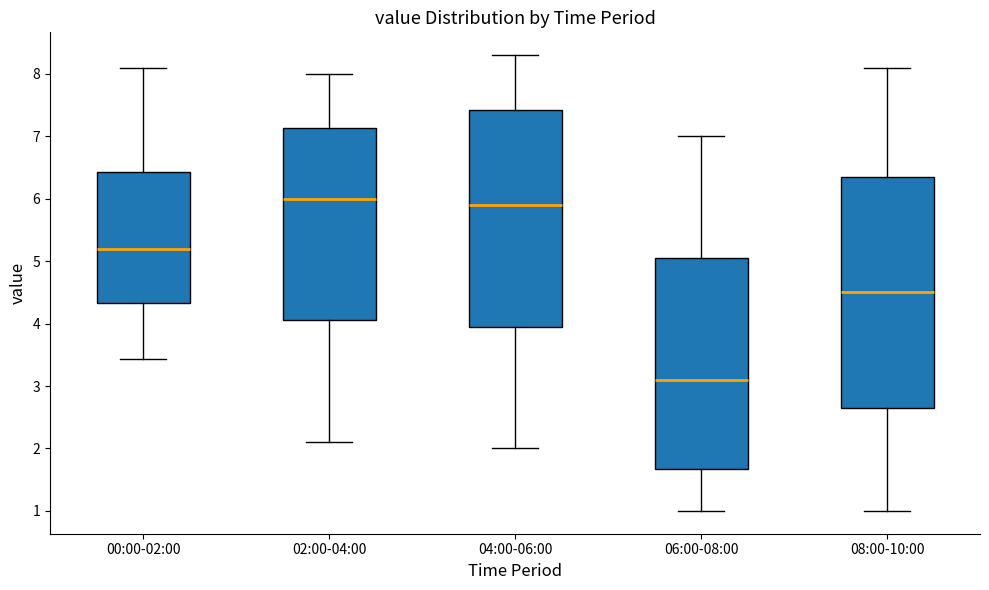

Reading left to right, read every box against the y-axis: the position of its median line, the range the box covers, and the ends of its whiskers. The values are not printed on the chart, so give them approximately, as read against the axis.

00:00-02:00: median 5.2, box 4.3 to 6.4, whiskers 3.4 to 8.1
02:00-04:00: median 6.0, box 4.1 to 7.1, whiskers 2.1 to 8.0
04:00-06:00: median 5.9, box 4.0 to 7.4, whiskers 2.0 to 8.3
06:00-08:00: median 3.1, box 1.7 to 5.1, whiskers 1.0 to 7.0
08:00-10:00: median 4.5, box 2.7 to 6.4, whiskers 1.0 to 8.1